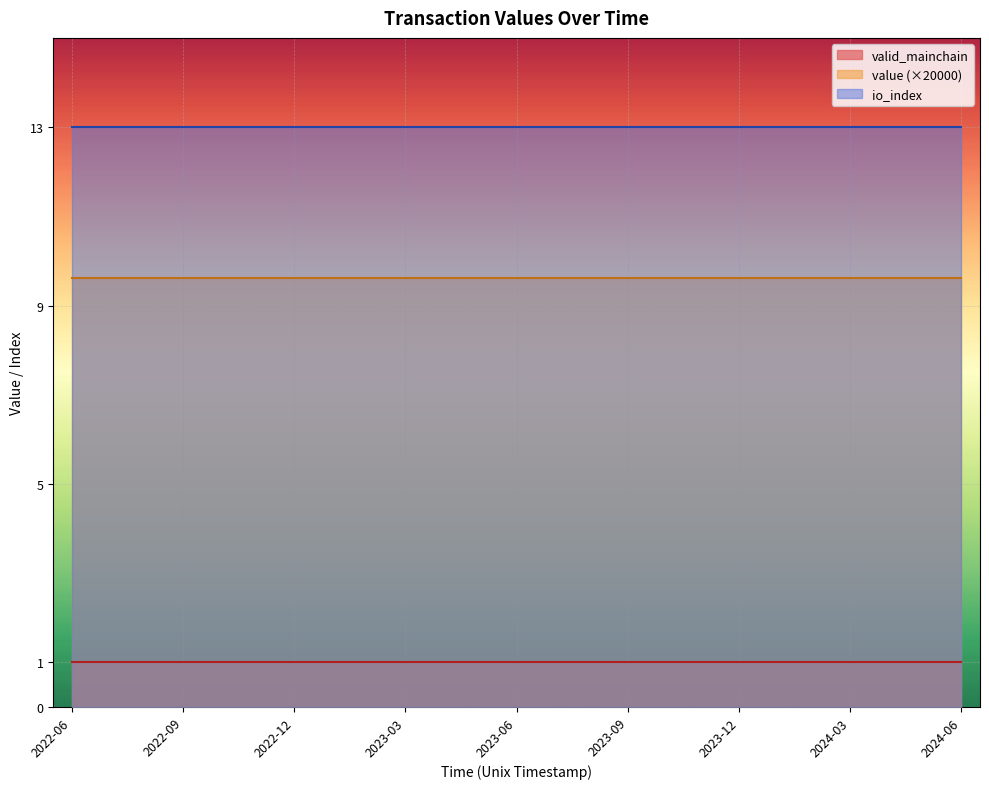

What is the sum of the valid_mainchain values at 21 and 9?

2.0